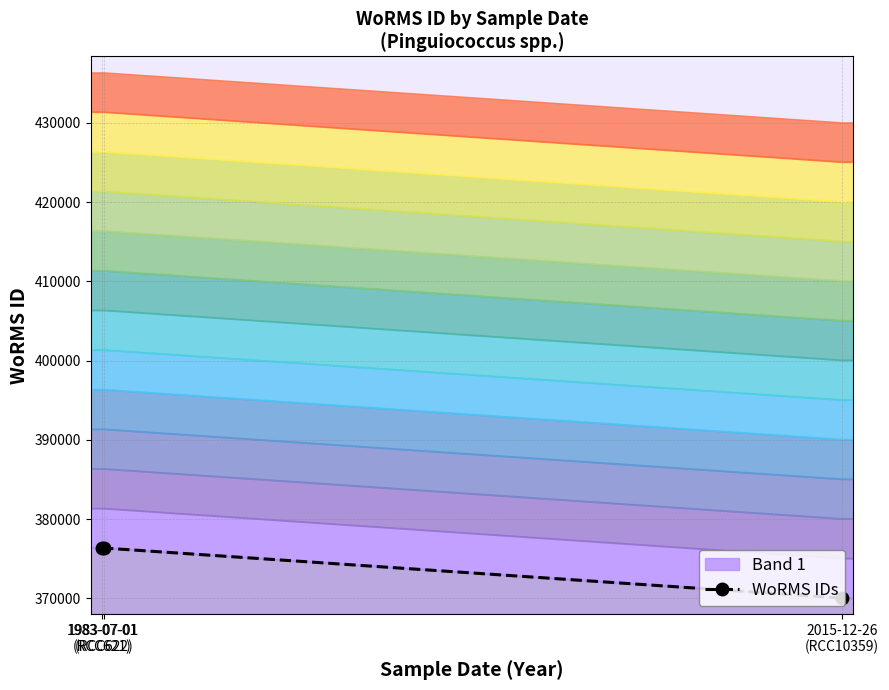

List the labels in order of value, largest first.

1983-07-01
(RCC621), 1983-07-01
(RCC622), 2015-12-26
(RCC10359)